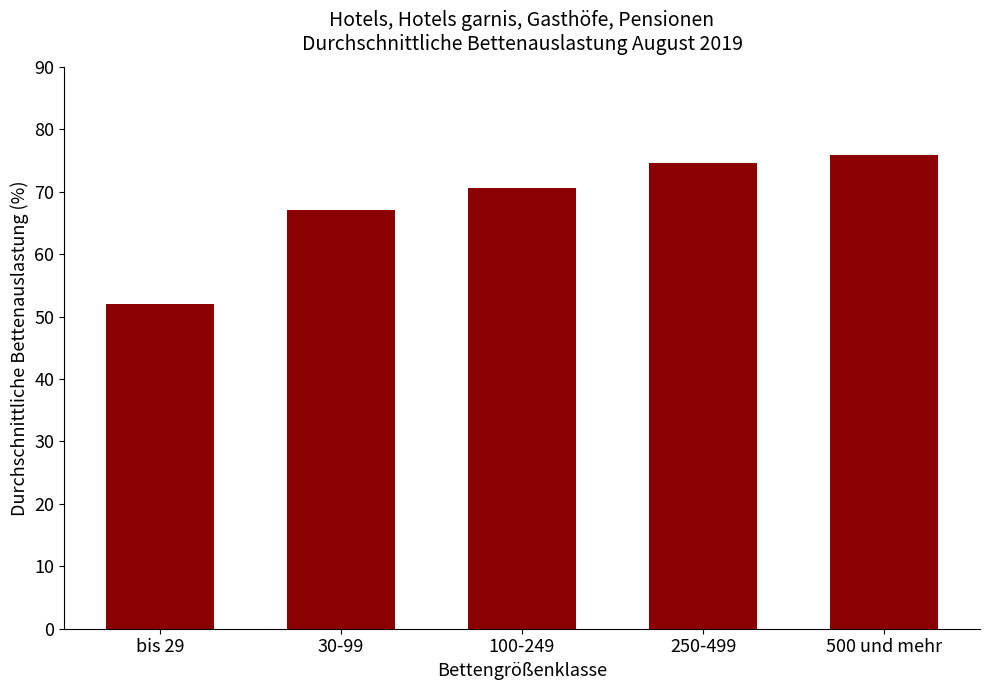

What is the difference between the values at 100-249 and 30-99?

3.5